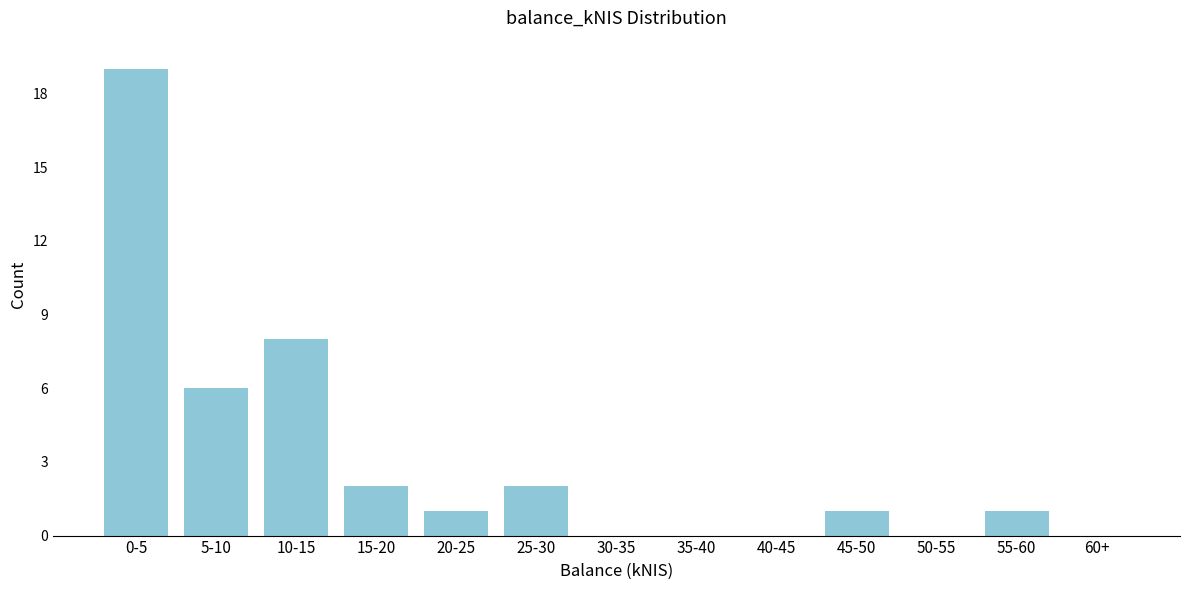

Reading right to left, list all the values displayed in this chart.

60+=0	55-60=1	50-55=0	45-50=1	40-45=0	35-40=0	30-35=0	25-30=2	20-25=1	15-20=2	10-15=8	5-10=6	0-5=19